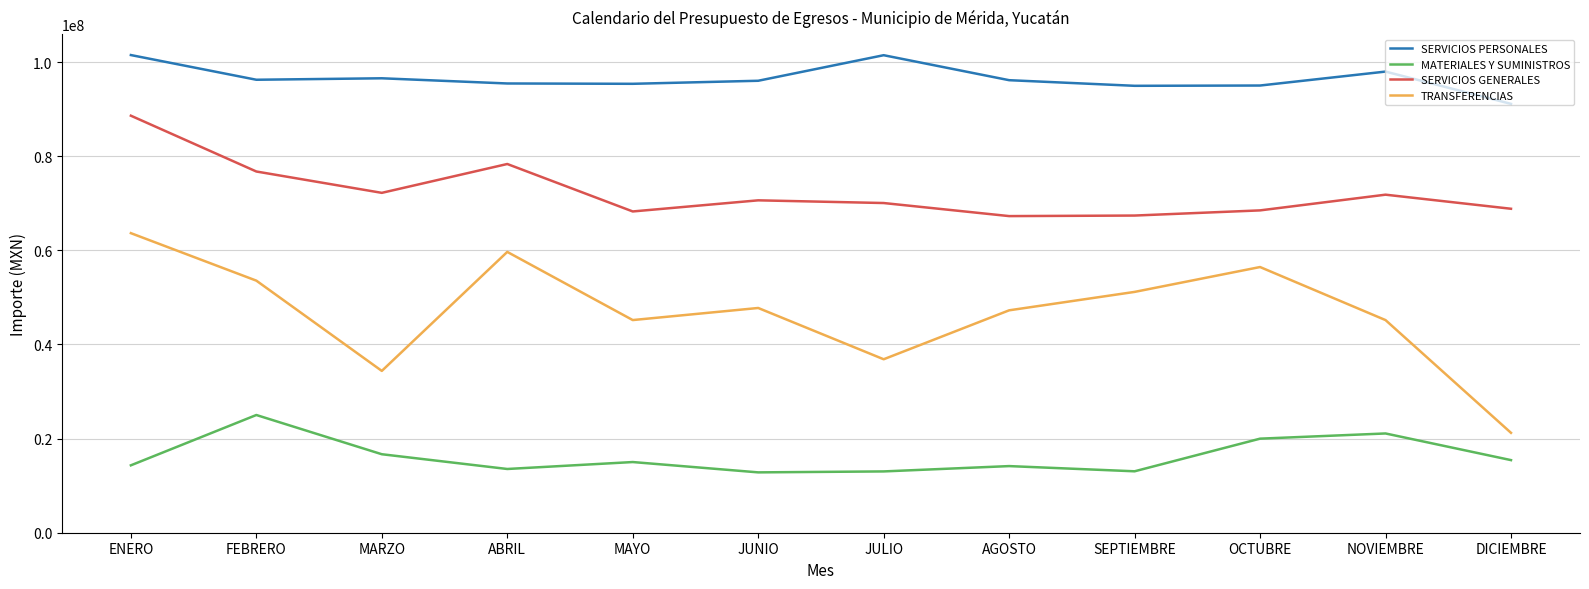

Which series has the largest total across all categories?

SERVICIOS PERSONALES